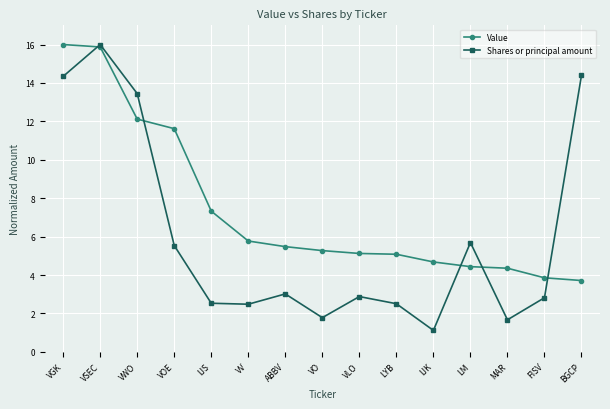

Count the number of categories in the chart.

15